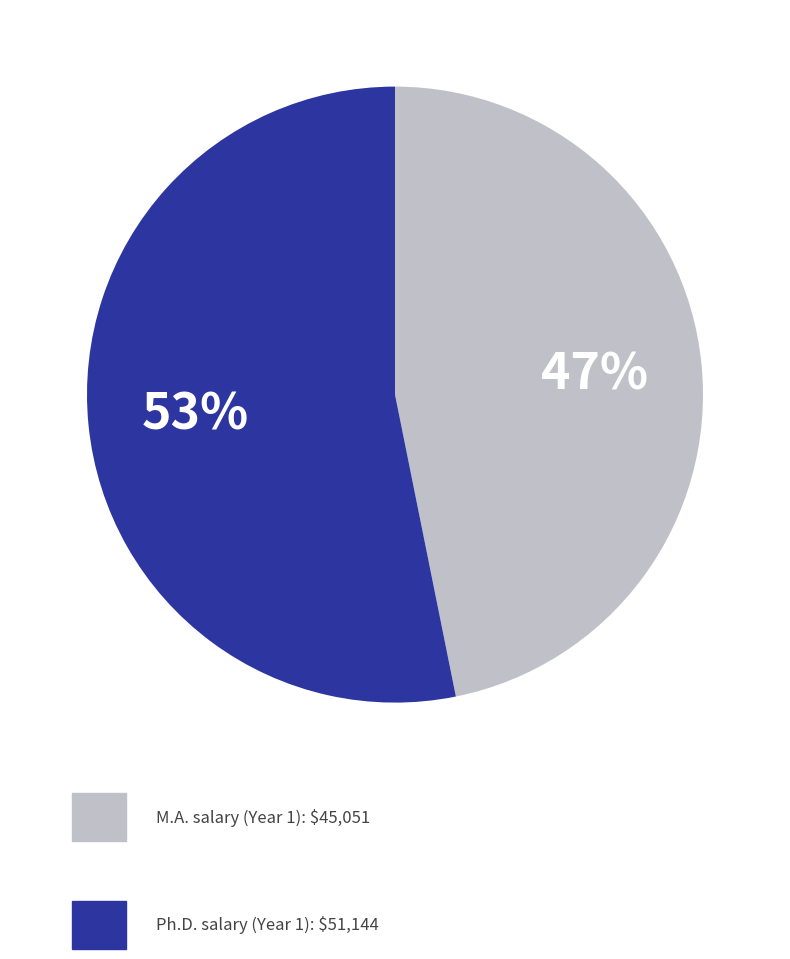

Which category has the biggest portion of the pie?

Ph.D.